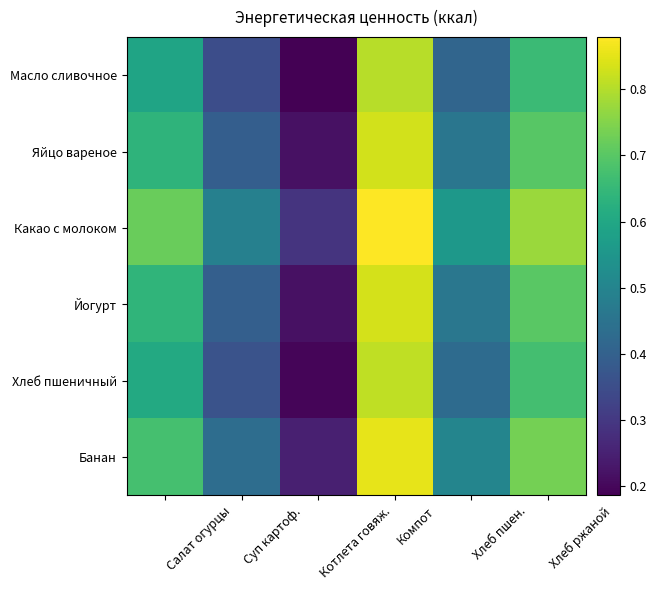

Reading left to right, transcribe all the data shown in this chart.

Масло сливочное: Салат огурцы=0.6	Суп картоф.=0.3	Котлета говяж.=0.2	Компот=0.8	Хлеб пшен.=0.4	Хлеб ржаной=0.7
Яйцо вареное: Салат огурцы=0.6	Суп картоф.=0.4	Котлета говяж.=0.2	Компот=0.8	Хлеб пшен.=0.5	Хлеб ржаной=0.7
Какао с молоком: Салат огурцы=0.7	Суп картоф.=0.5	Котлета говяж.=0.3	Компот=0.9	Хлеб пшен.=0.6	Хлеб ржаной=0.8
Йогурт: Салат огурцы=0.6	Суп картоф.=0.4	Котлета говяж.=0.2	Компот=0.8	Хлеб пшен.=0.5	Хлеб ржаной=0.7
Хлеб пшеничный: Салат огурцы=0.6	Суп картоф.=0.4	Котлета говяж.=0.2	Компот=0.8	Хлеб пшен.=0.4	Хлеб ржаной=0.7
Банан: Салат огурцы=0.7	Суп картоф.=0.4	Котлета говяж.=0.2	Компот=0.9	Хлеб пшен.=0.5	Хлеб ржаной=0.7